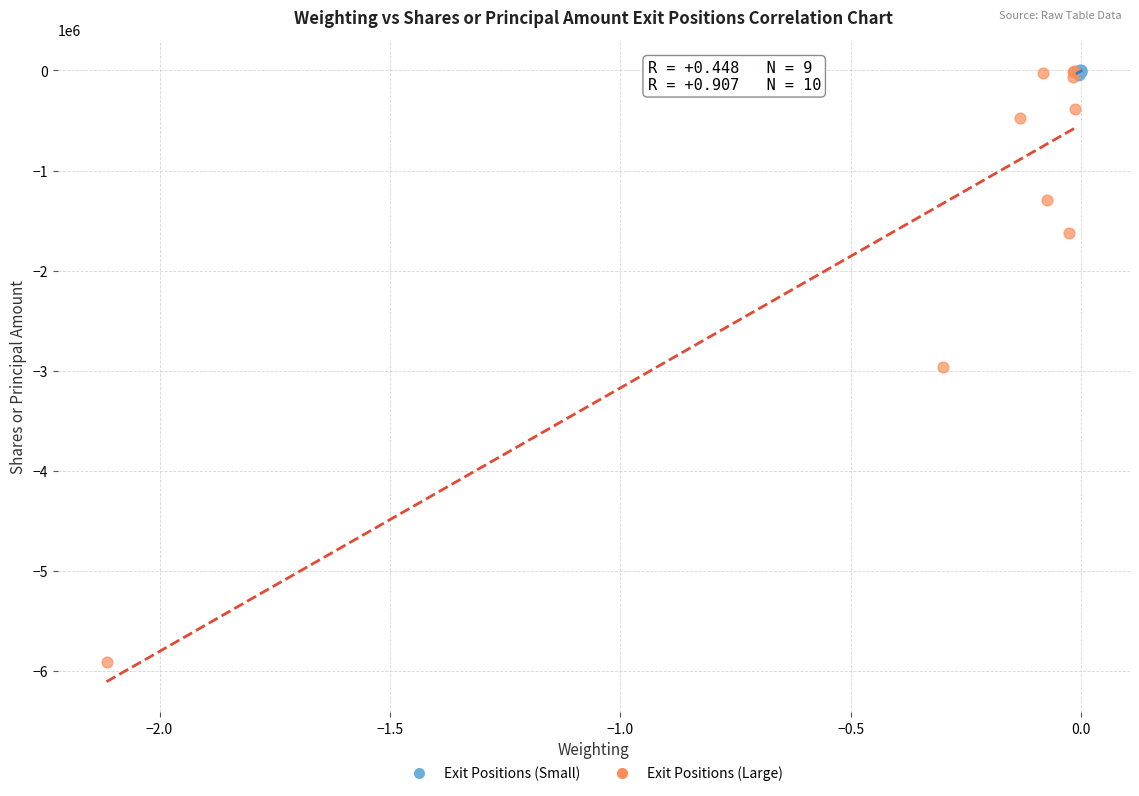

Which series has the widest spread of Y values?

Exit Positions (Large)